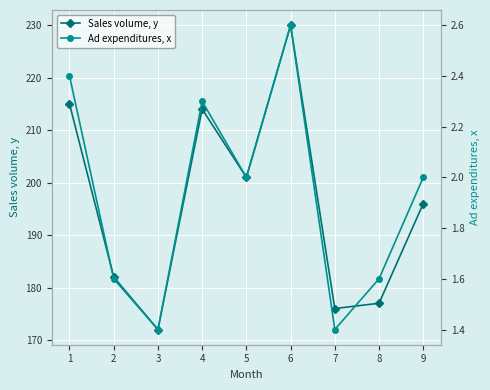

Which has a higher value, 7 or 4?

4